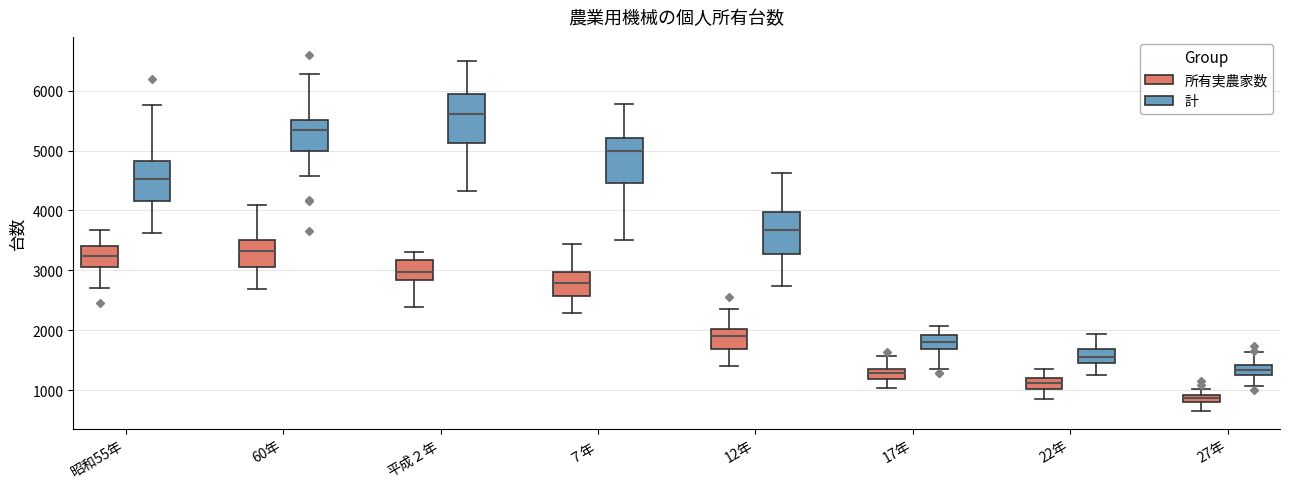

Where does the median line of the box for 昭和55年 (所有実農家数) sit on the y-axis? The values are not printed on the chart, so give them approximately, as read against the axis.

3200